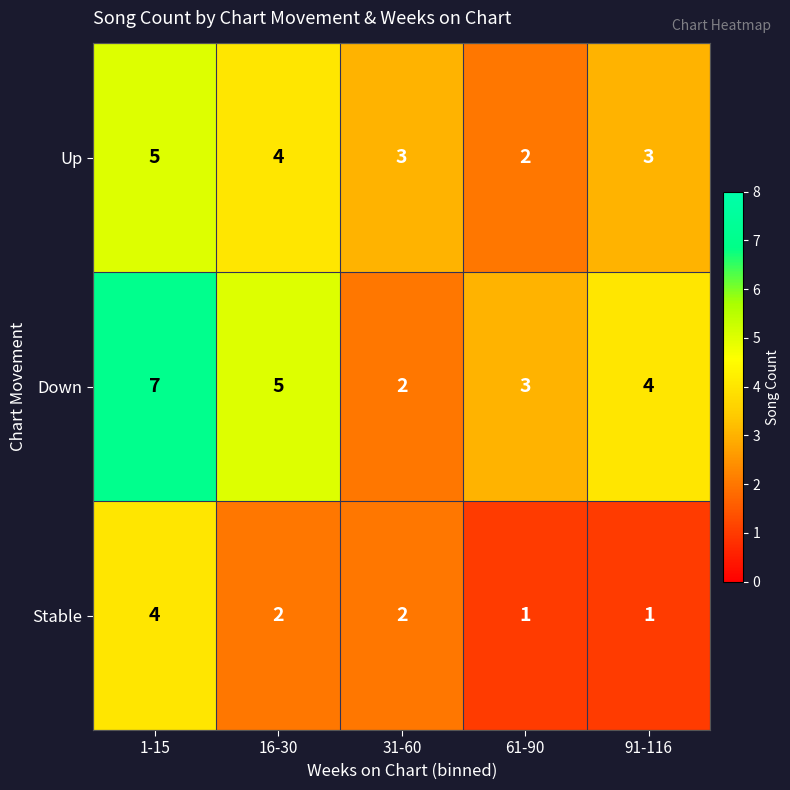

Reading left to right, list all the values displayed in this chart.

Up: 1-15=5	16-30=4	31-60=3	61-90=2	91-116=3
Down: 1-15=7	16-30=5	31-60=2	61-90=3	91-116=4
Stable: 1-15=4	16-30=2	31-60=2	61-90=1	91-116=1